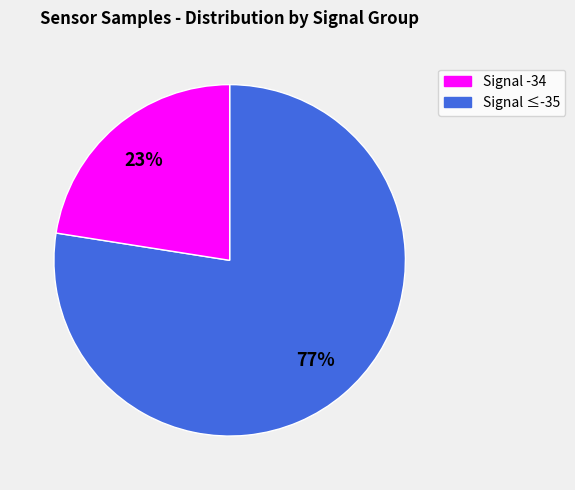

Does any single category account for the majority?

Yes